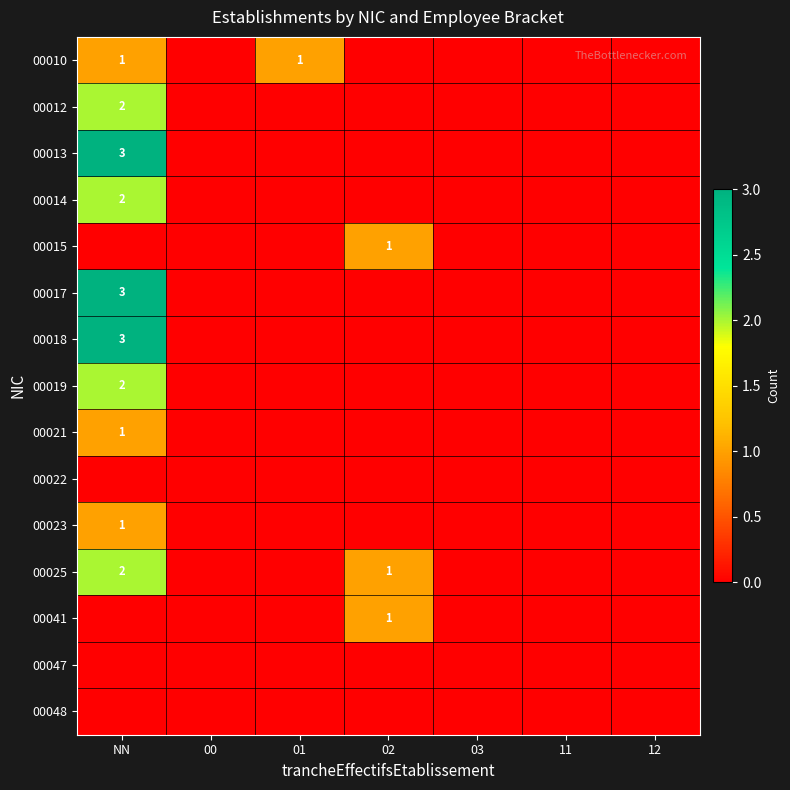

Count the number of categories in the chart.

7